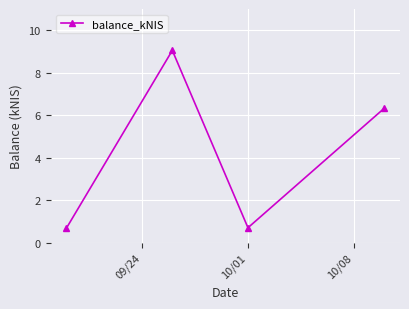

What is the average value?

4.2